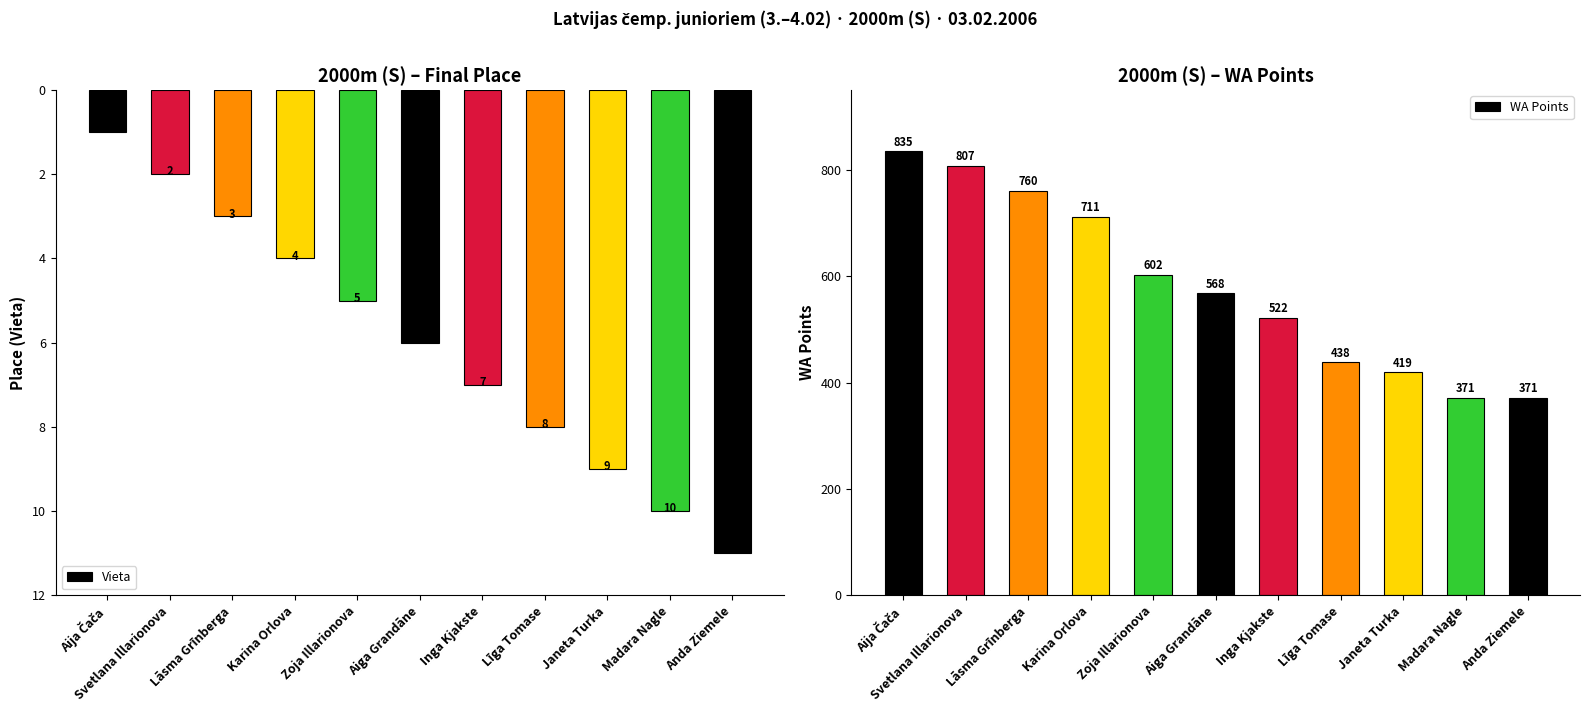

Reading left to right, extract all data points from this chart.

Vieta: 1	2	3	4	5	6	7	8	9	10	11
WA Points: 835	807	760	711	602	568	522	438	419	371	371